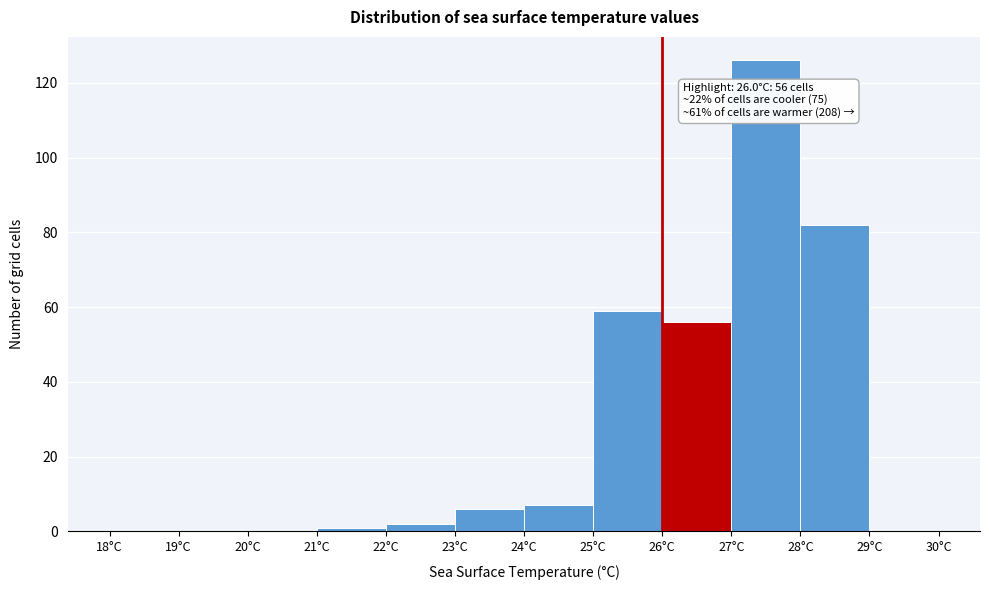

Over which range of the x-axis is the bar tallest?

27 to 28